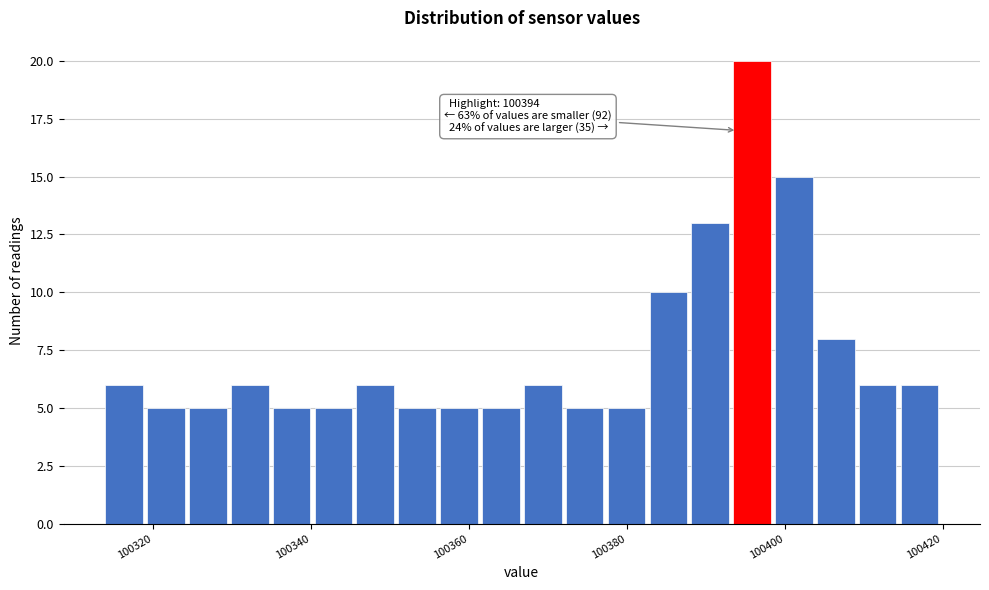

Read against the x-axis, roughly where is the centre of the tallest bar?

100396